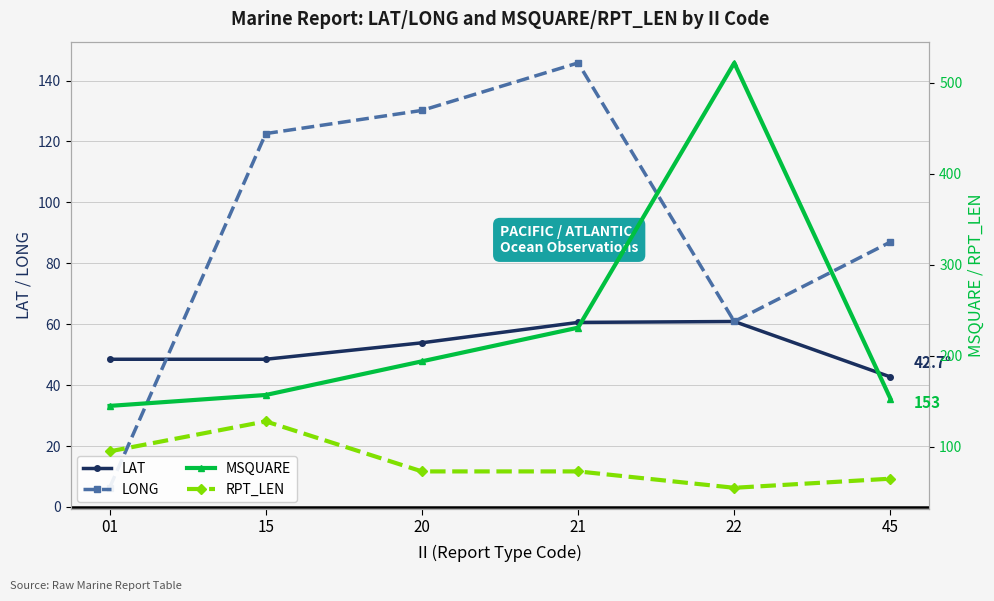

Which has a higher value, 45 or 01?

01